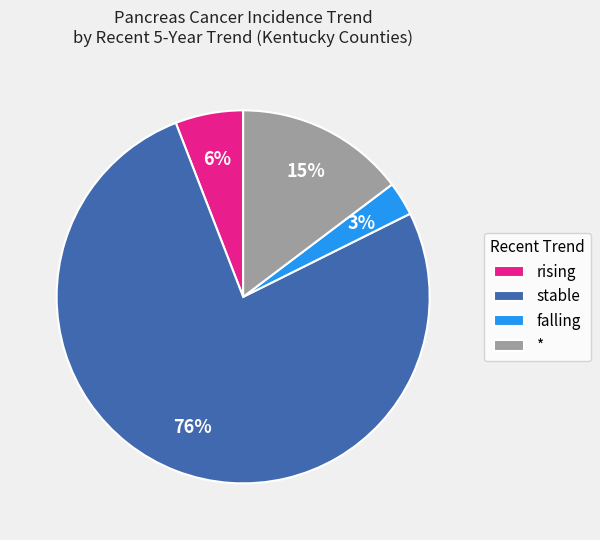

How many slices are in this pie chart?

4